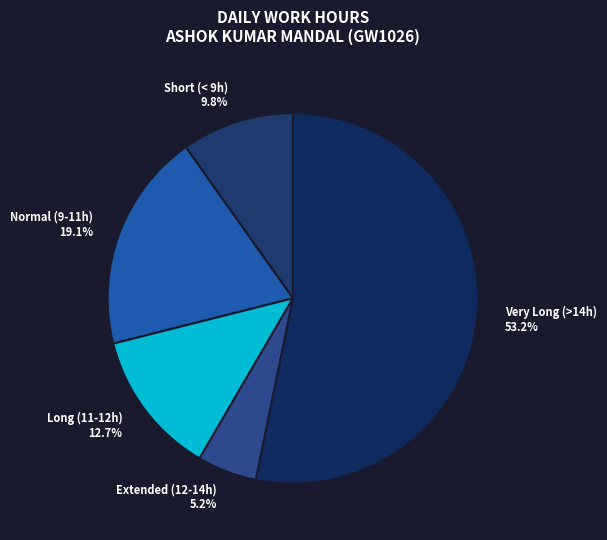

Do Normal (9-11h) 19.1% and Very Long (>14h) 53.2% together represent more than half of the pie?

Yes